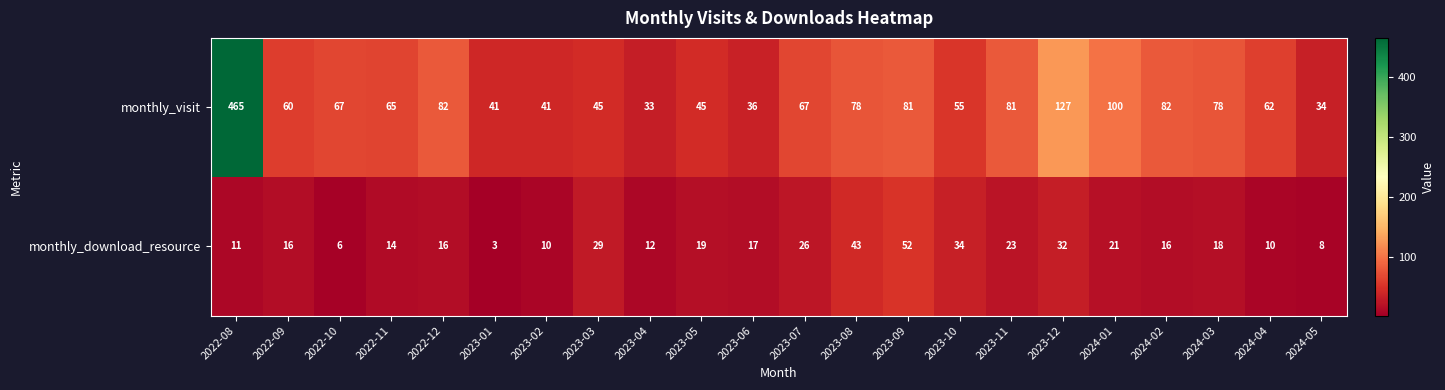

What is the difference between the highest and lowest values at 2022-09?

44